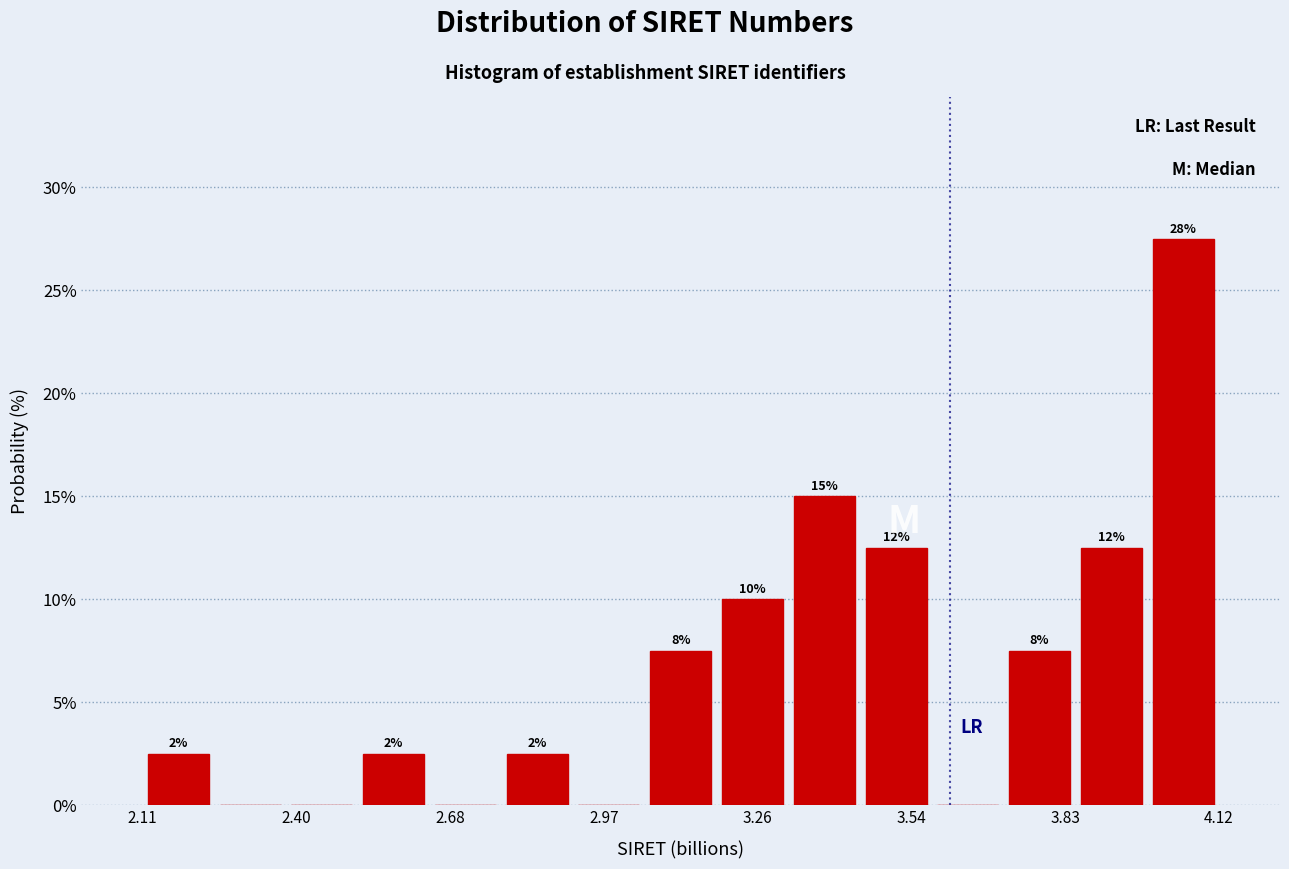

Read against the x-axis, roughly where is the centre of the tallest bar?

4.05